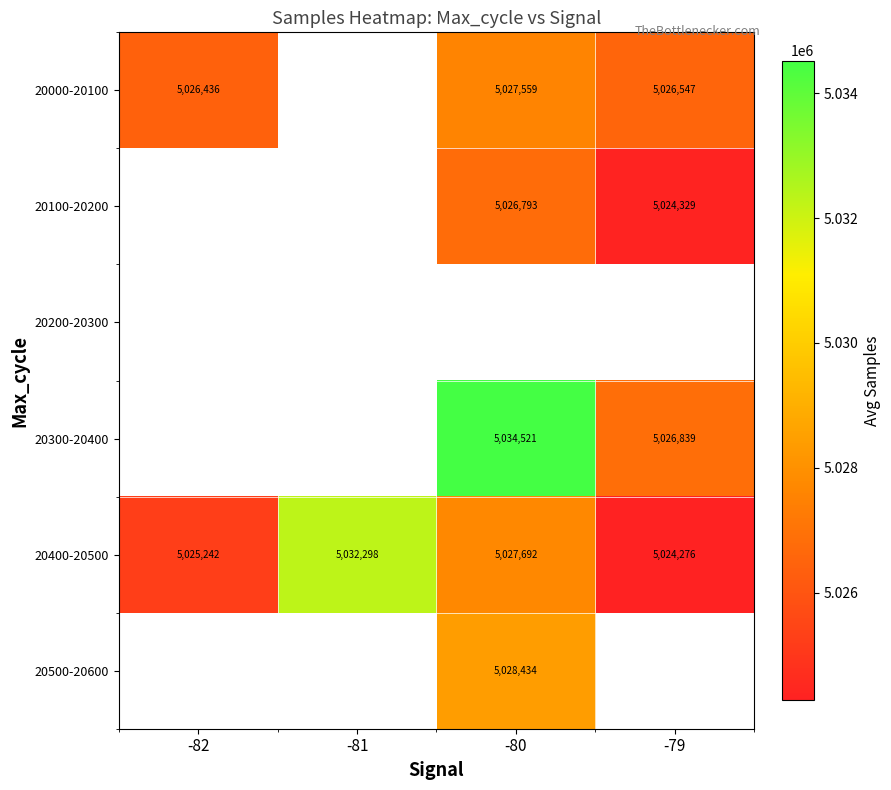

Which category has the highest value across all series?

-80